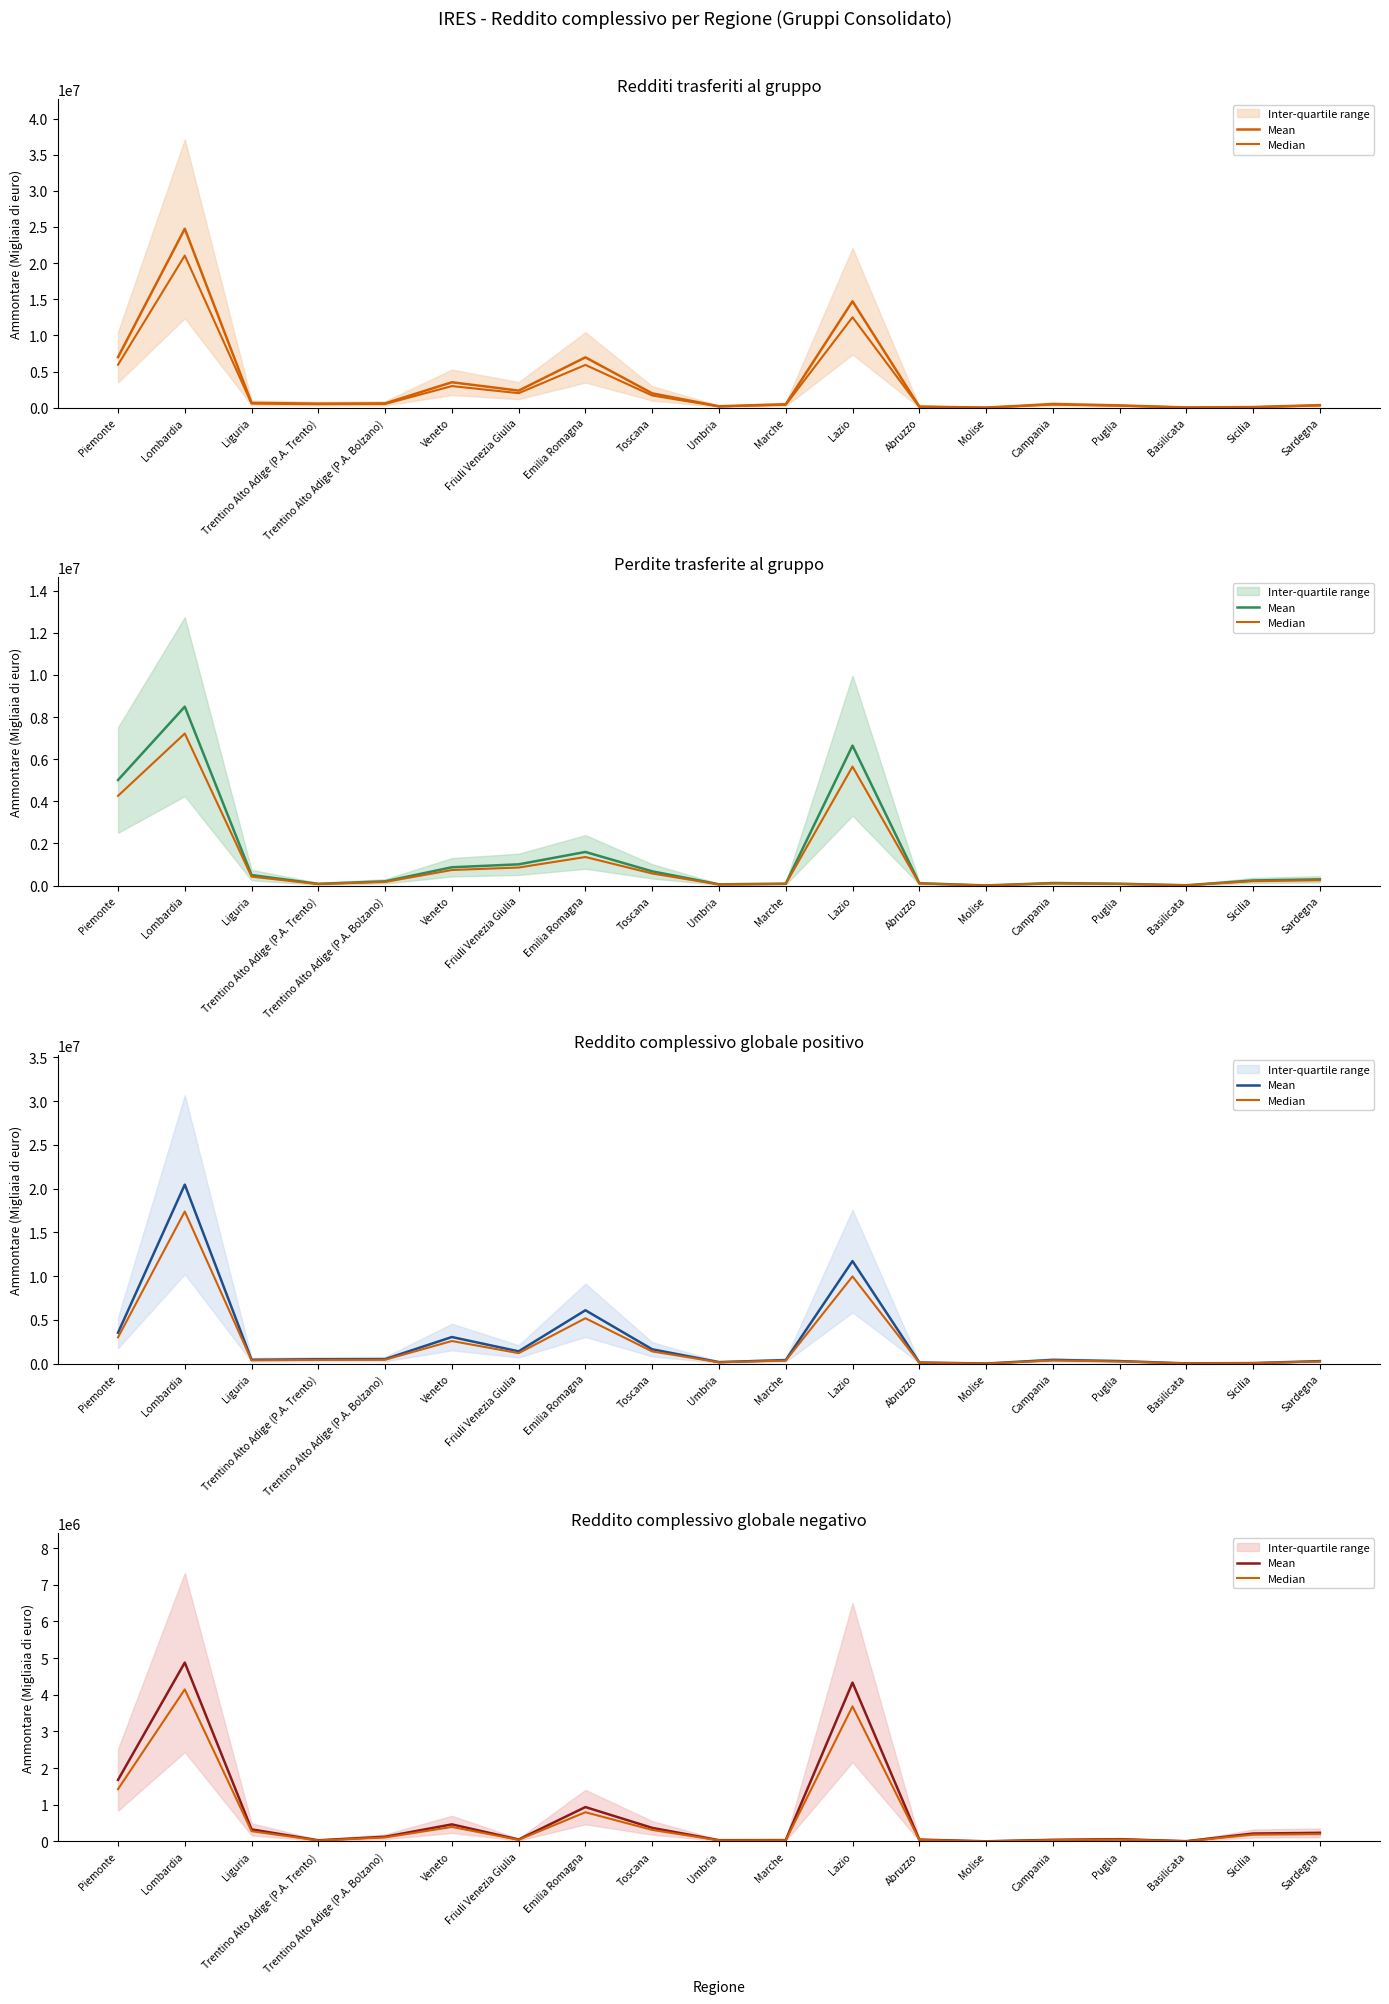

Is it true that Median equals 2064621.1 at Piemonte?

False